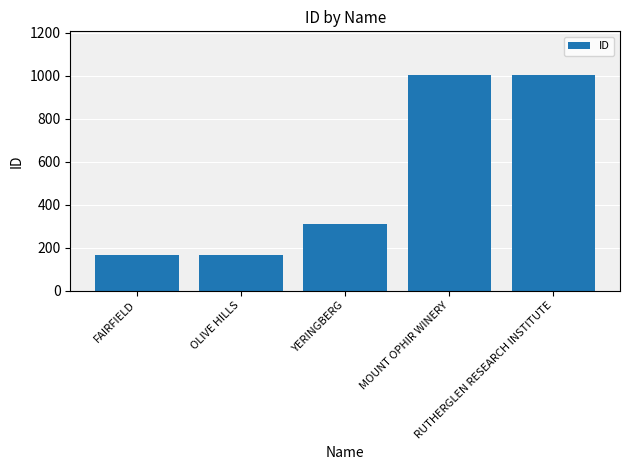

Is it true that the value at FAIRFIELD is 281?

False